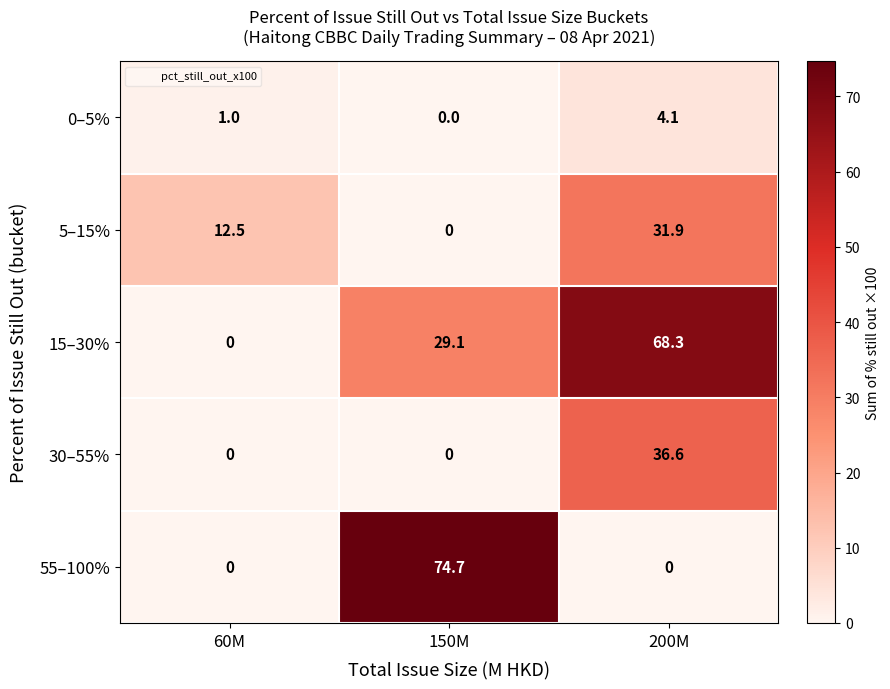

Which category has the lowest value in the 0–5% series?

150M